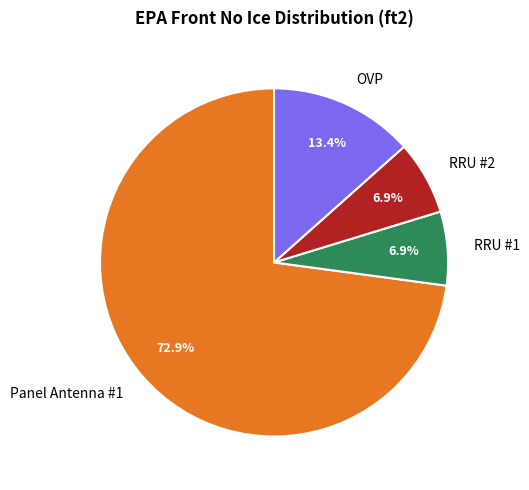

Which slice represents more than half of the pie?

Panel Antenna #1